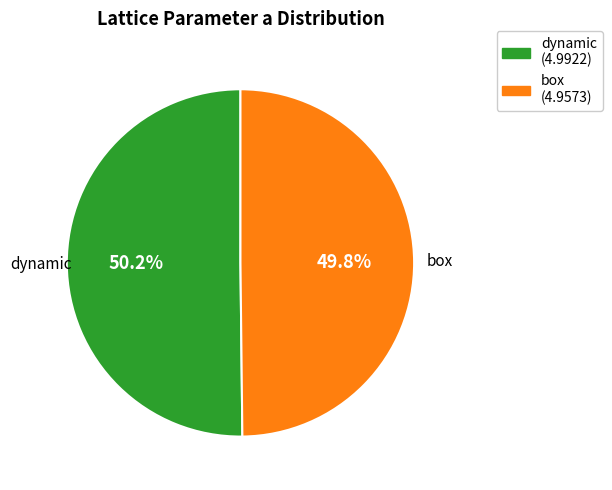

Does any single category account for the majority?

Yes